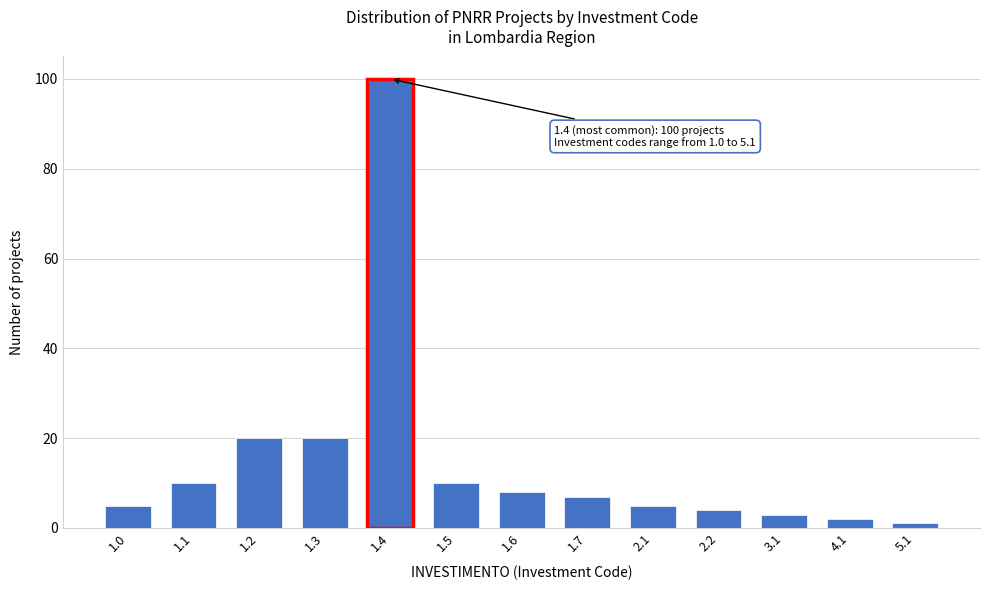

Reading left to right, list all the values displayed in this chart.

5	10	20	20	100	10	8	7	5	4	3	2	1